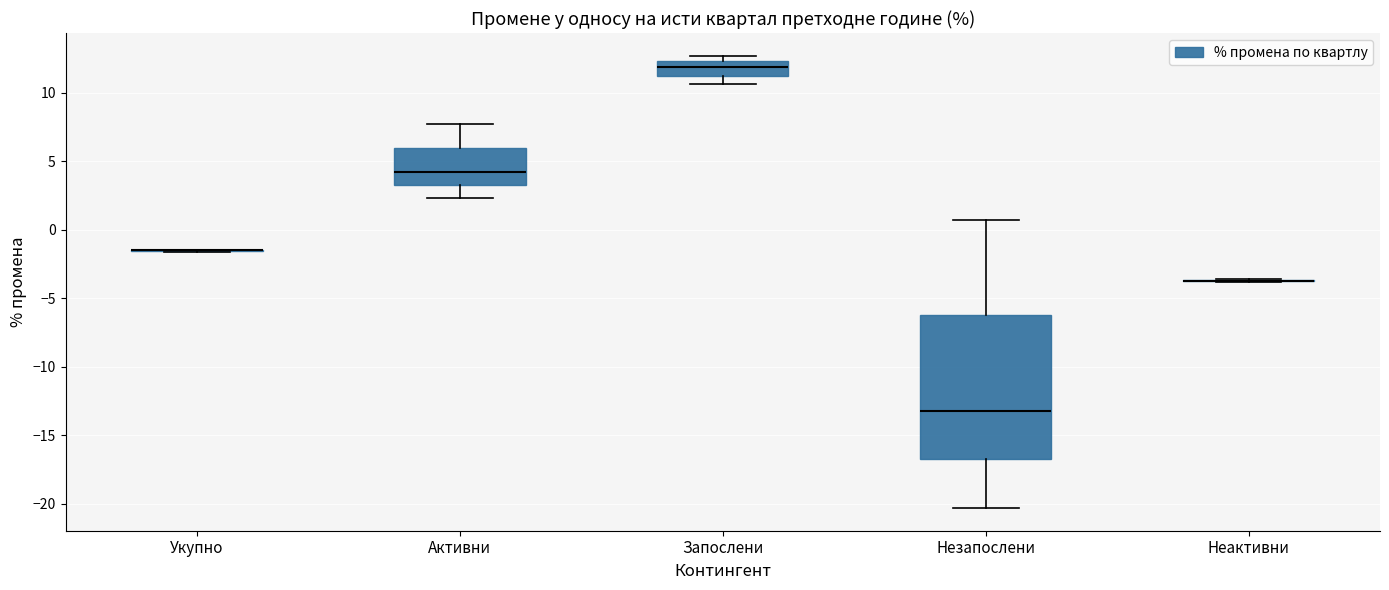

Comparing the boxes themselves (not the whiskers), which one is the tallest?

Незапослени